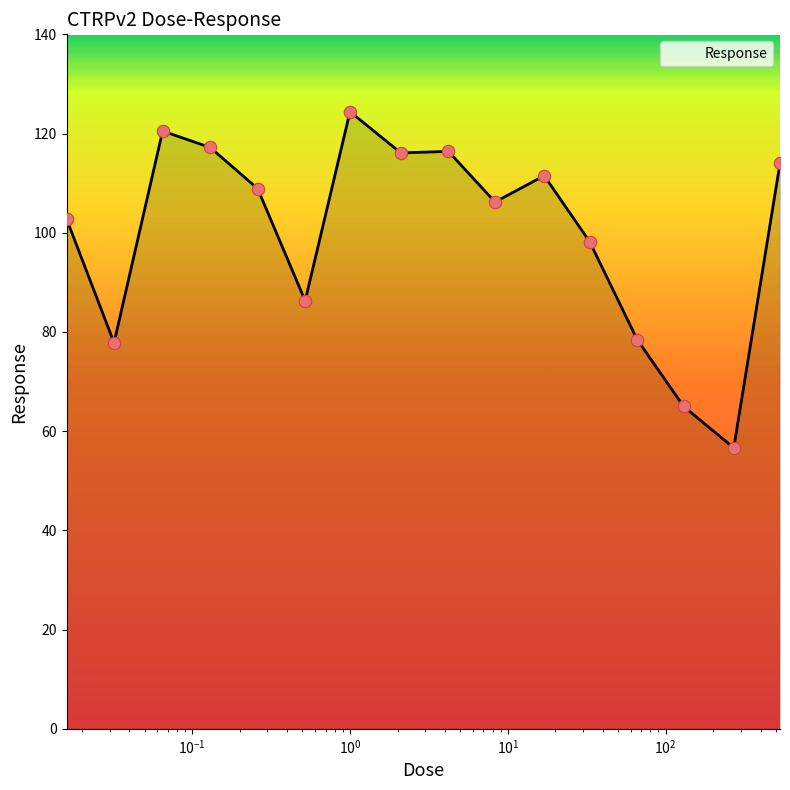

What is the difference between the maximum and minimum values?

67.8